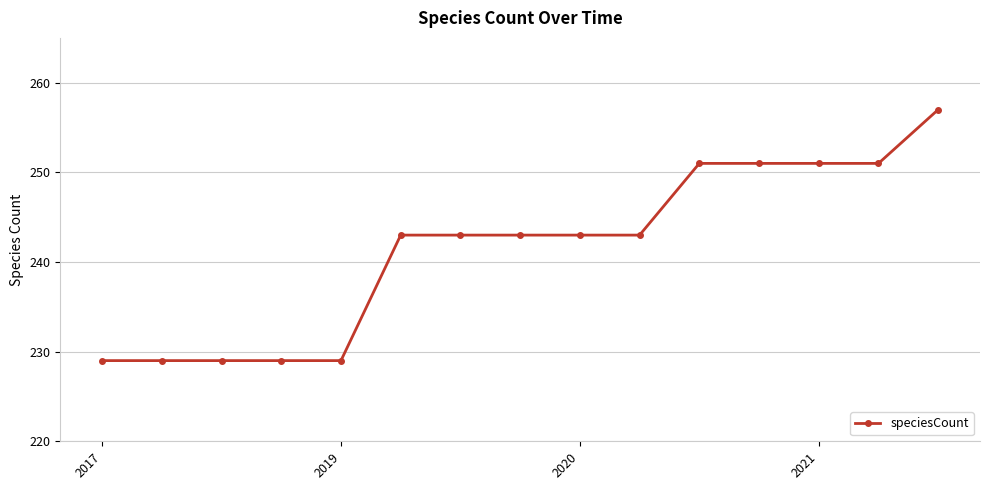

How many lines are shown in the chart?

1